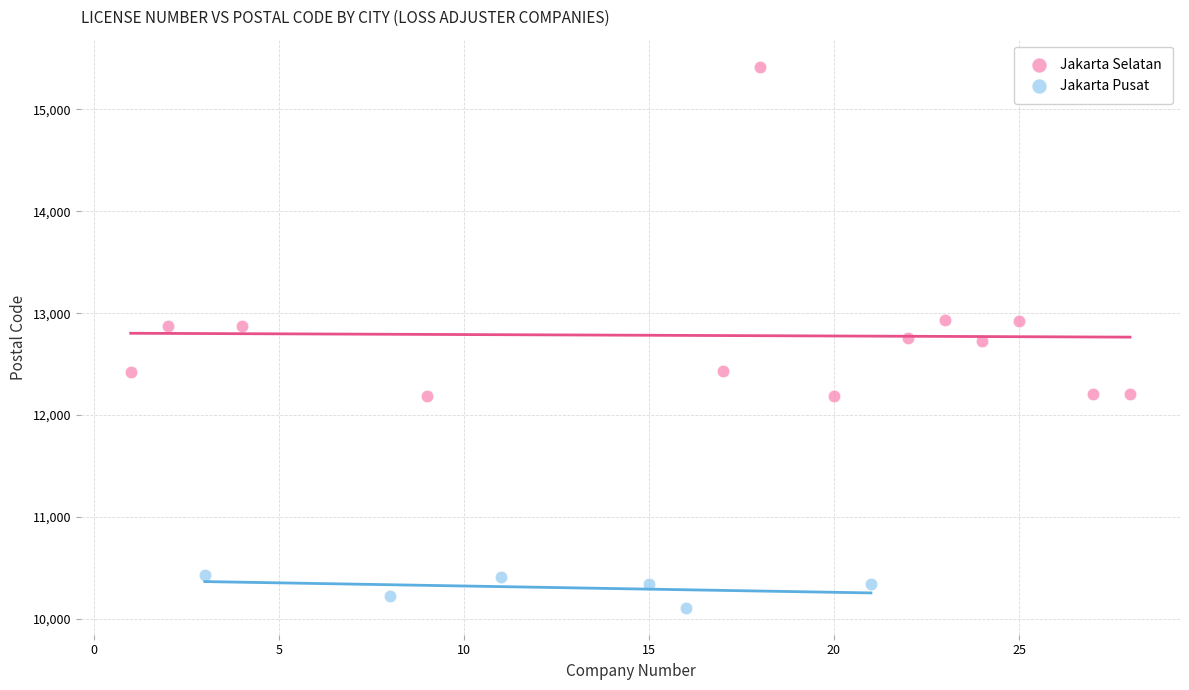

Which series has the widest spread of Y values?

Jakarta Selatan